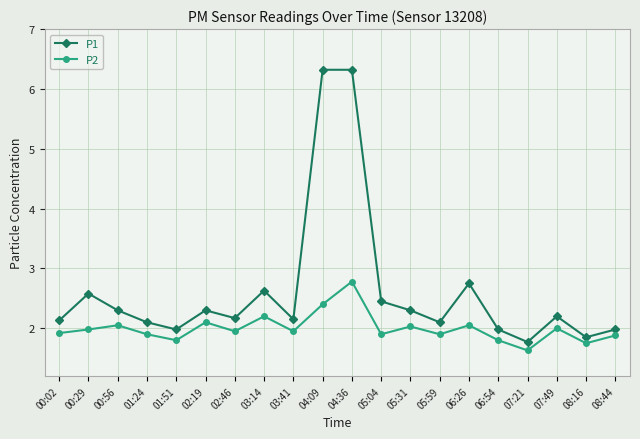

How many lines are shown in the chart?

2